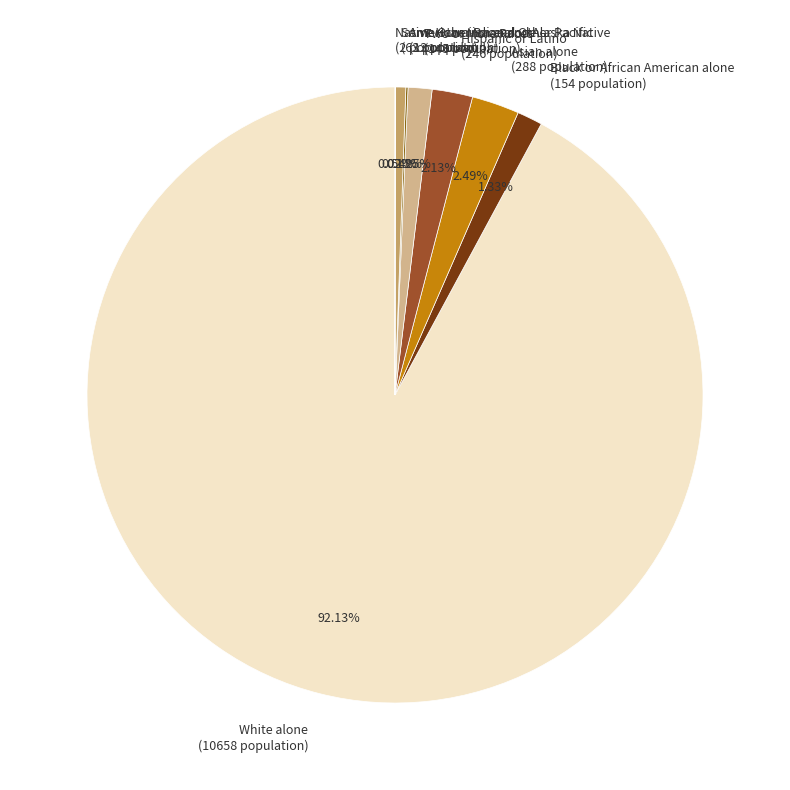

To the nearest percent, what is the average slice percentage?

12%